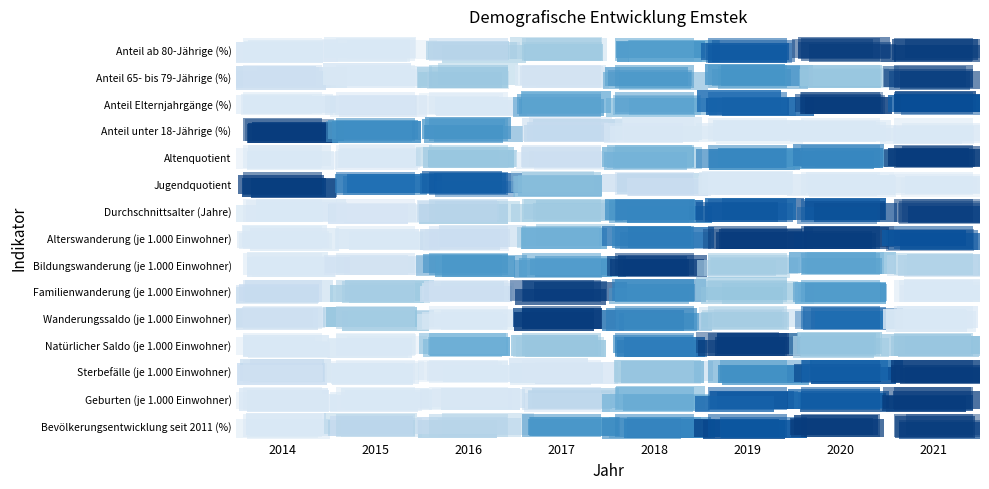

At 2018, list the series in order from largest to smallest.

Durchschnittsalter (Jahre), Jugendquotient, Altenquotient, Anteil unter 18-Jährige (%), Anteil Elternjahrgänge (%), Familienwanderung (je 1.000 Einwohner), Geburten (je 1.000 Einwohner), Anteil 65- bis 79-Jährige (%), Sterbefälle (je 1.000 Einwohner), Wanderungssaldo (je 1.000 Einwohner), Bevölkerungsentwicklung seit 2011 (%), Alterswanderung (je 1.000 Einwohner), Anteil ab 80-Jährige (%), Natürlicher Saldo (je 1.000 Einwohner), Bildungswanderung (je 1.000 Einwohner)